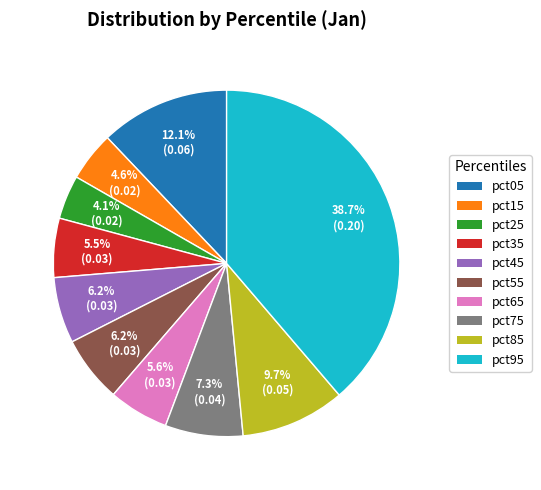

Which slice is the largest?

pct95